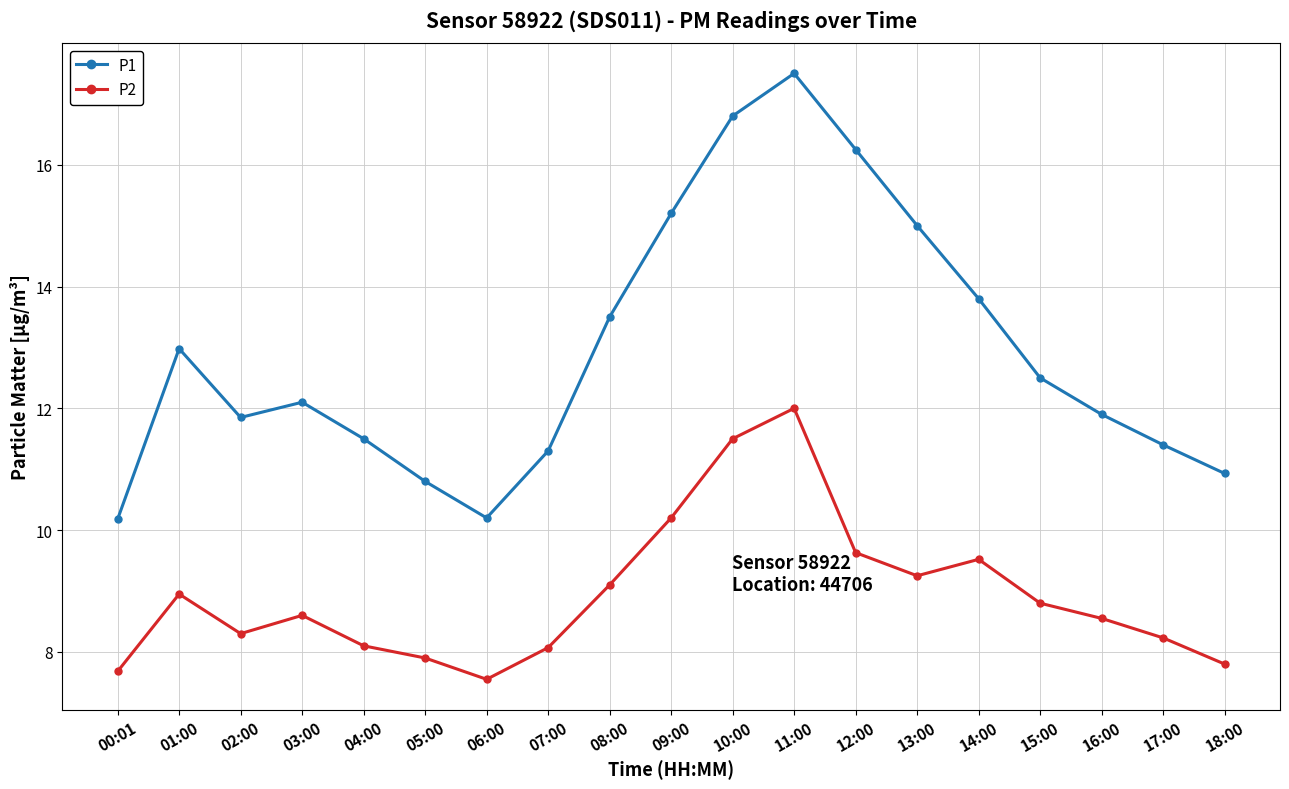

Where is P1 nearest to the value 13?

01:00